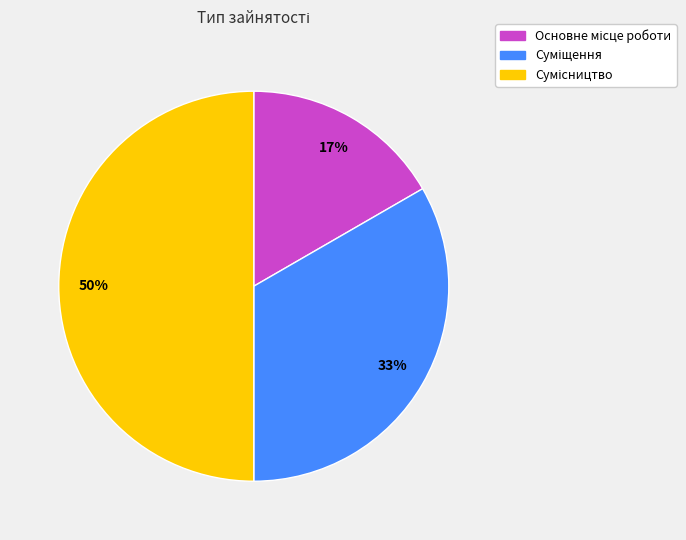

How many slices are in this pie chart?

3